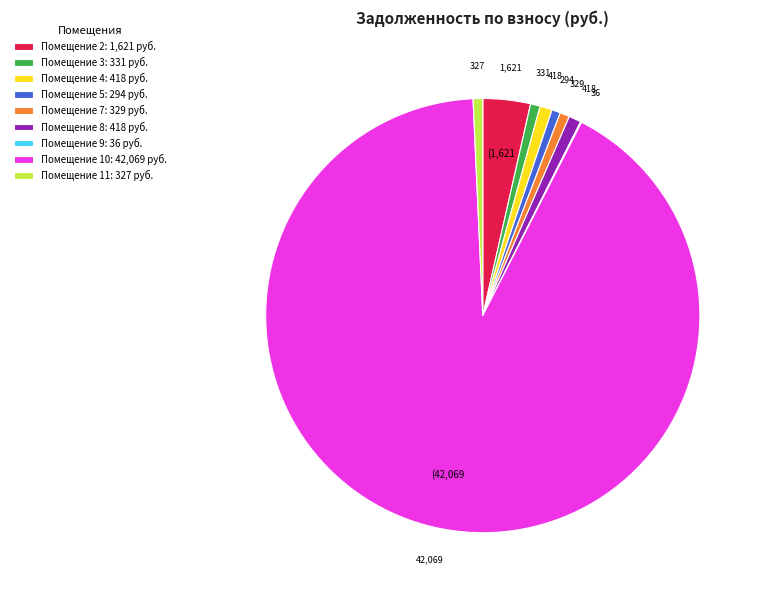

Combined, do Помещение 11: 327 руб. and Помещение 7: 329 руб. account for over 50%?

No